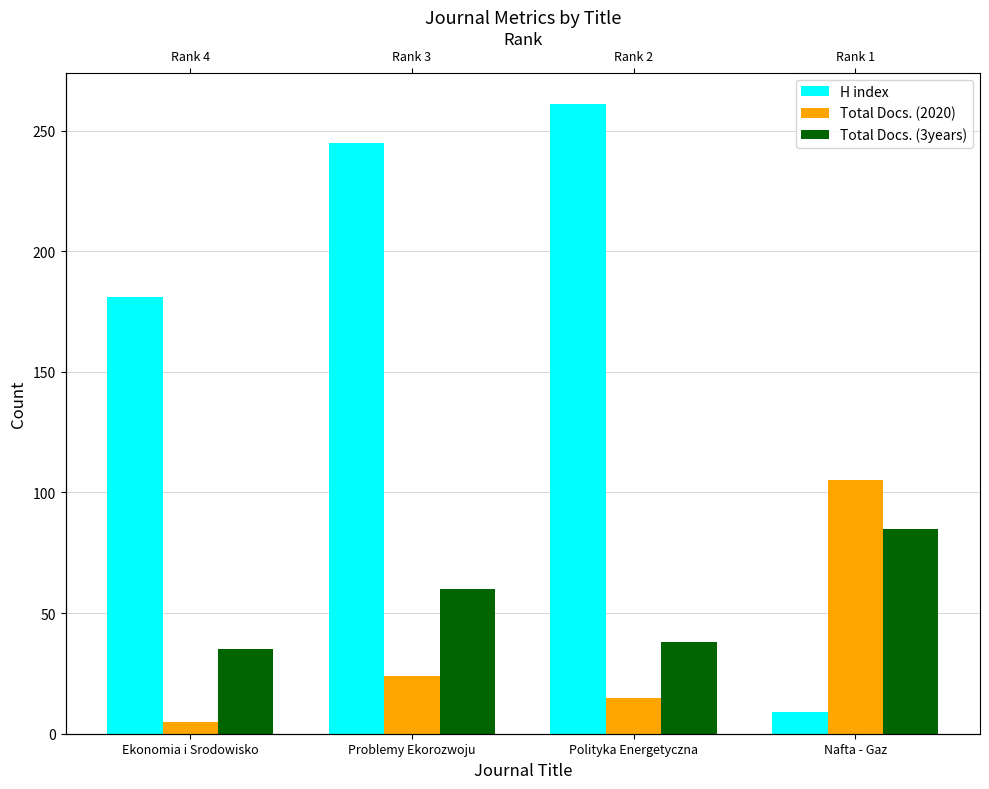

Reading right to left, transcribe all the data shown in this chart.

H index: Nafta - Gaz=9	Polityka Energetyczna=261	Problemy Ekorozwoju=245	Ekonomia i Srodowisko=181
Total Docs. (2020): Nafta - Gaz=105	Polityka Energetyczna=15	Problemy Ekorozwoju=24	Ekonomia i Srodowisko=5
Total Docs. (3years): Nafta - Gaz=85	Polityka Energetyczna=38	Problemy Ekorozwoju=60	Ekonomia i Srodowisko=35